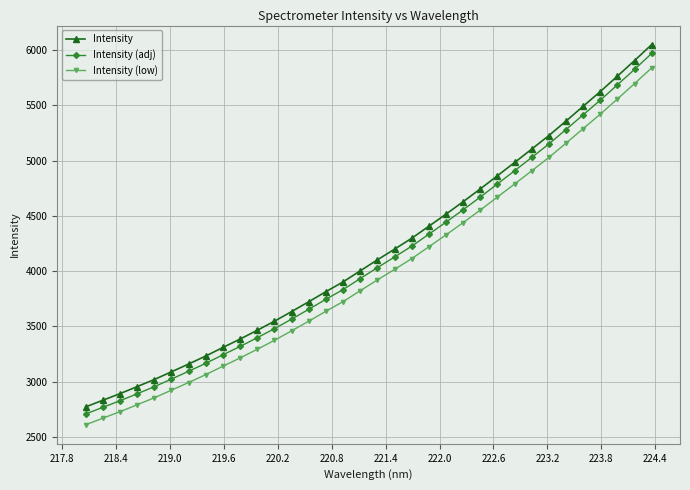

Which series has the largest range (max minus min)?

Intensity